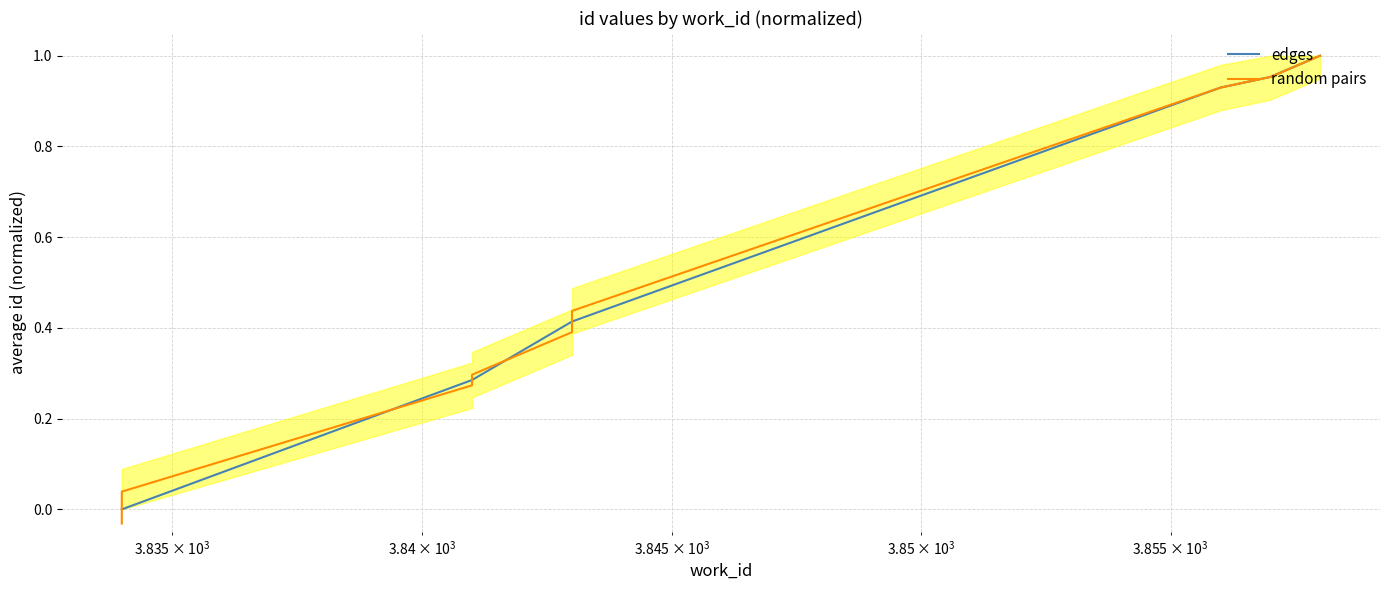

True or false: the data shows 0.5 at 3841.

False